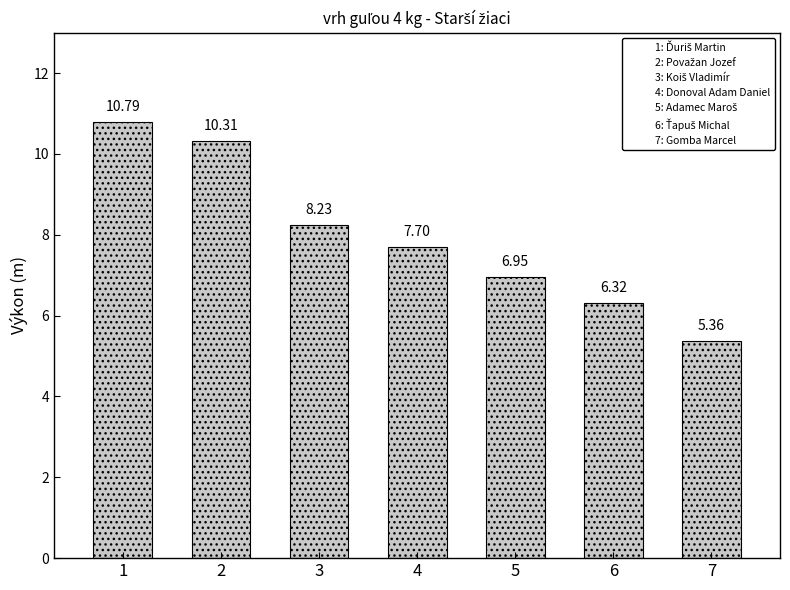

What is the change in value from 3 to 5?

-1.3